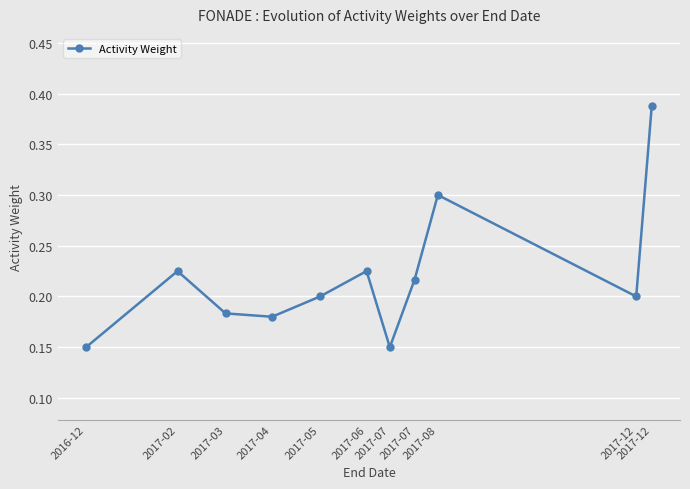

What is the value of the 9th point from the left?

0.3